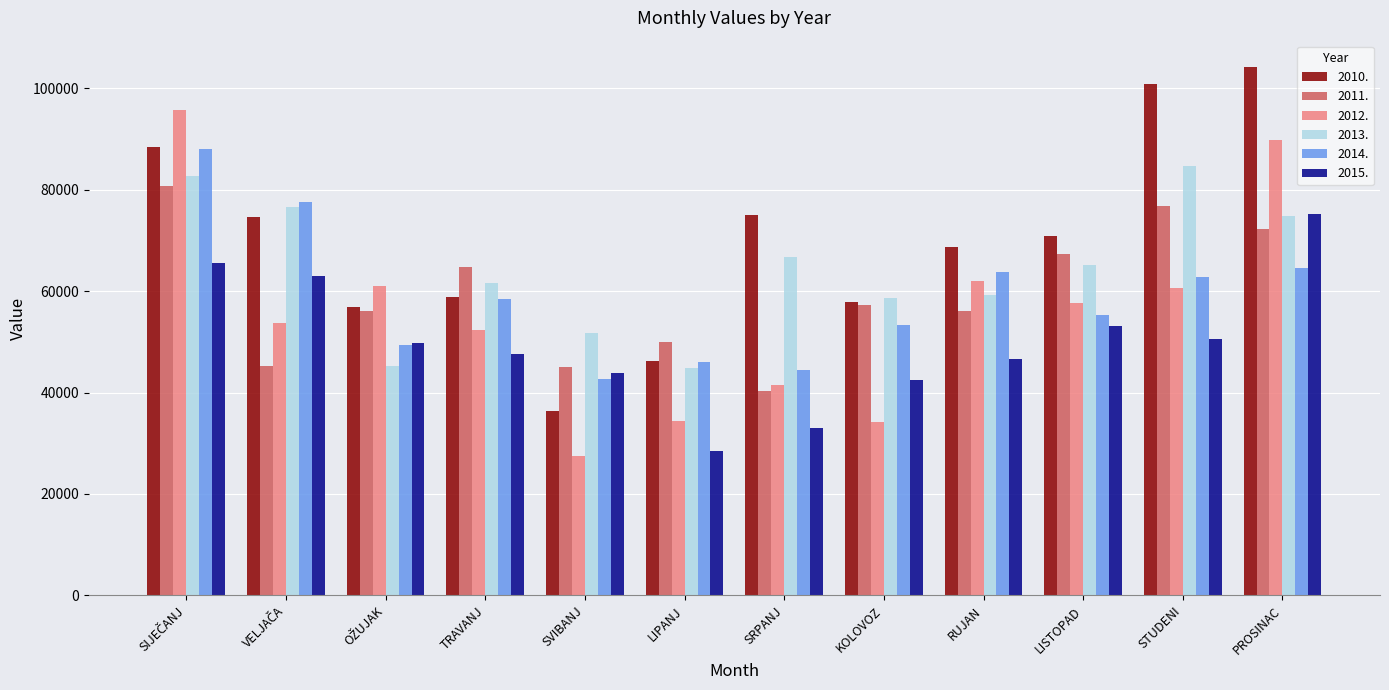

What is the difference between the maximum and second lowest values in the 2011. series?

35596.5